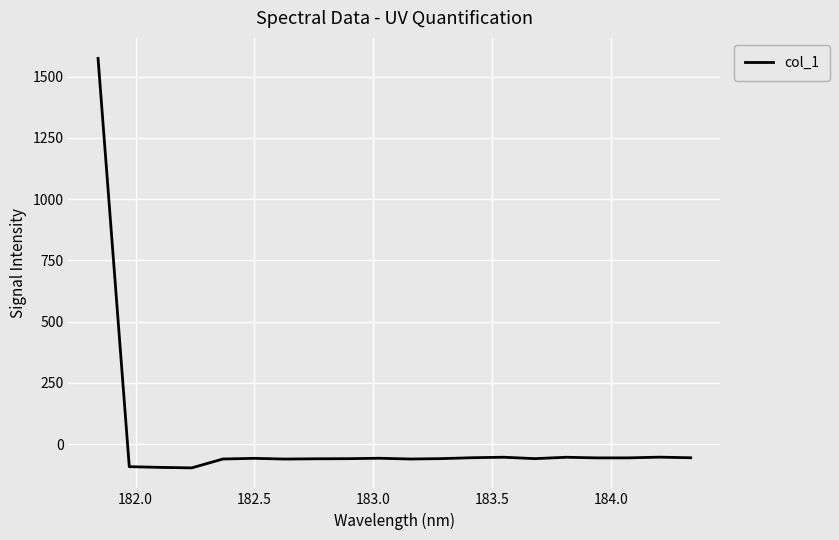

What is the difference between the maximum and minimum values?

1672.0